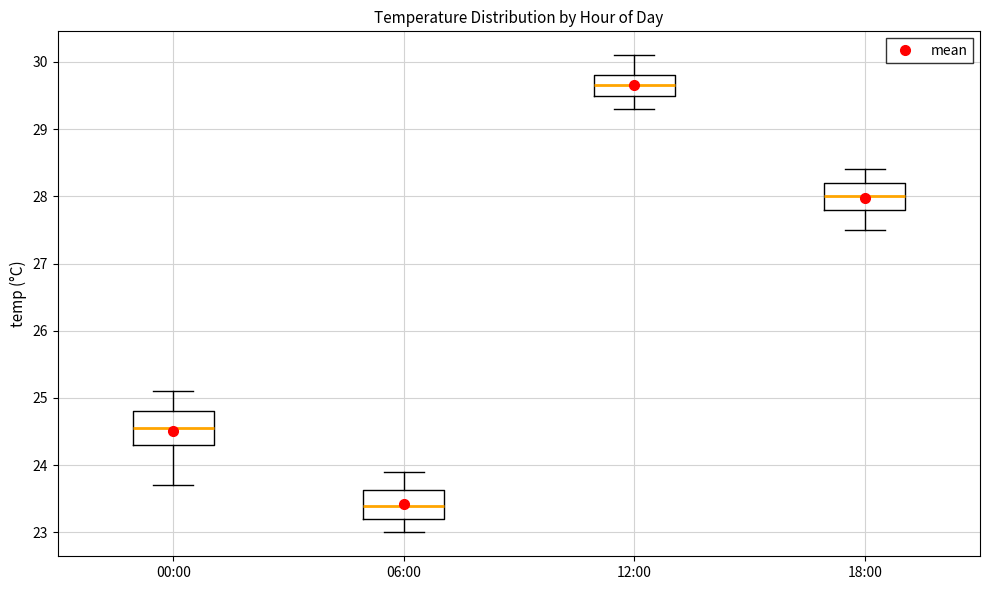

Reading left to right, read every box against the y-axis: the position of its median line, the range the box covers, and the ends of its whiskers. The values are not printed on the chart, so give them approximately, as read against the axis.

00:00: median 24.6, box 24.3 to 24.8, whiskers 23.7 to 25.1
06:00: median 23.4, box 23.2 to 23.6, whiskers 23.0 to 23.9
12:00: median 29.7, box 29.5 to 29.8, whiskers 29.3 to 30.1
18:00: median 28.0, box 27.8 to 28.2, whiskers 27.5 to 28.4